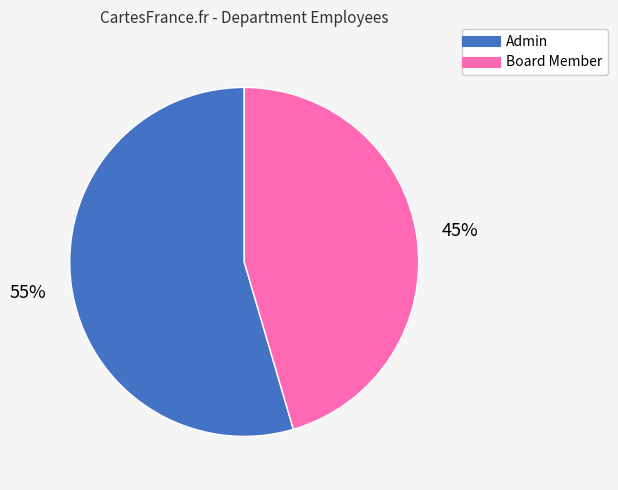

Which slice is the largest?

Admin